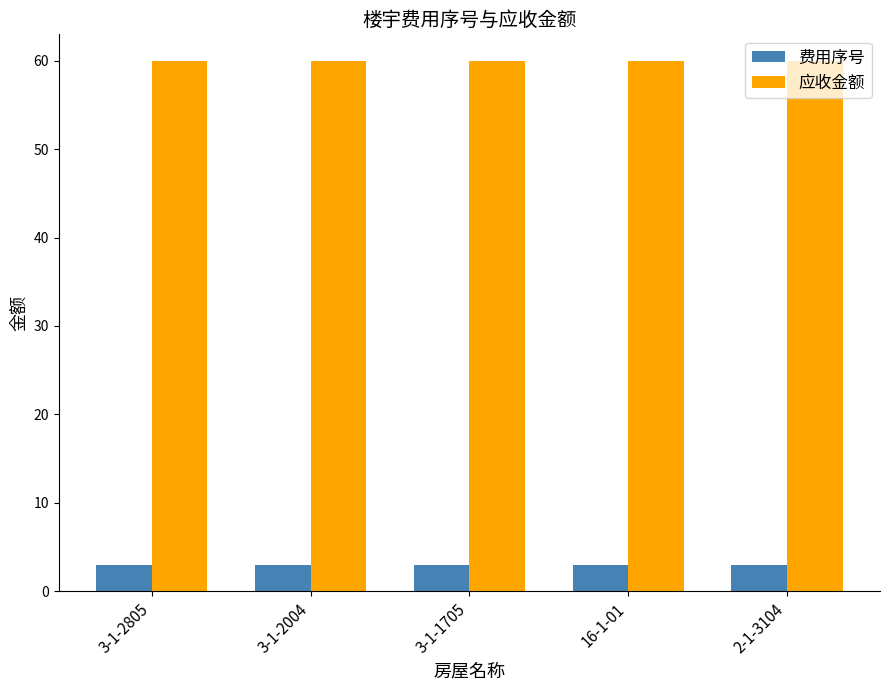

Is the value of 应收金额 at 3-1-1705 greater than the value of 费用序号 at 16-1-01?

Yes